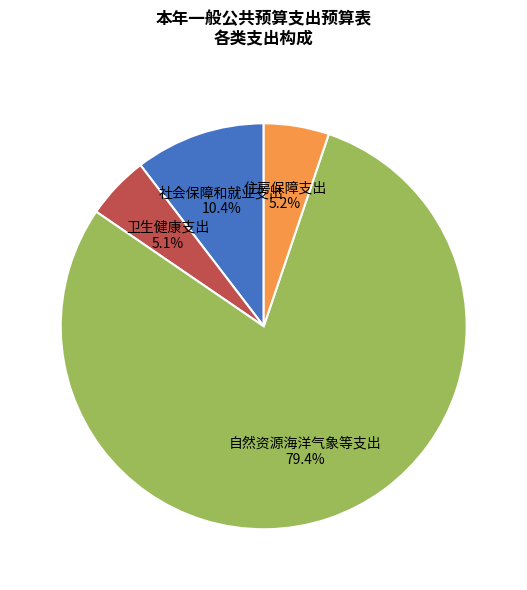

Is there a majority slice in this chart?

Yes